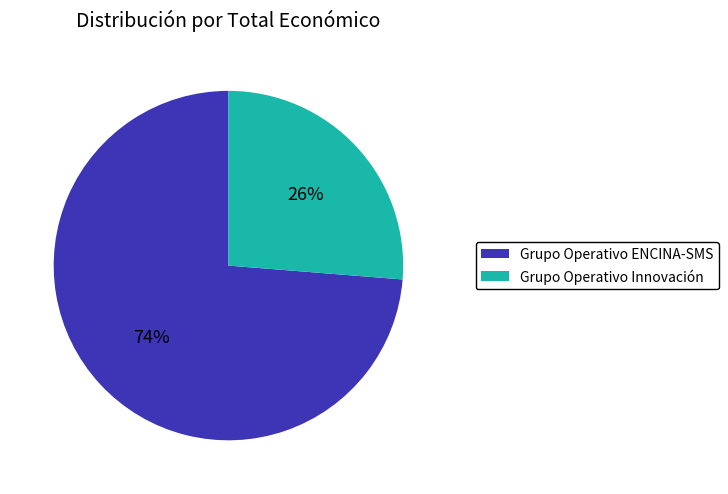

The Grupo Operativo Innovación slice represents 33% of the pie. True or false?

False